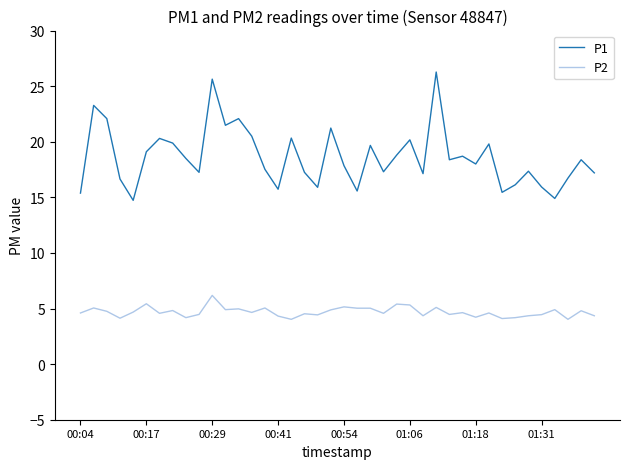

Rank the series by their maximum value, from lowest to highest.

P2, P1